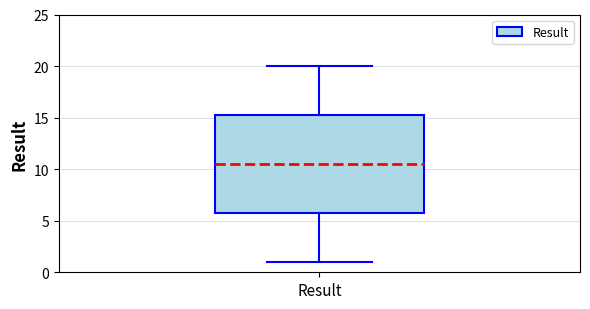

Where is the lower edge of the box for Result on the y-axis? The values are not printed on the chart, so give them approximately, as read against the axis.

6.0